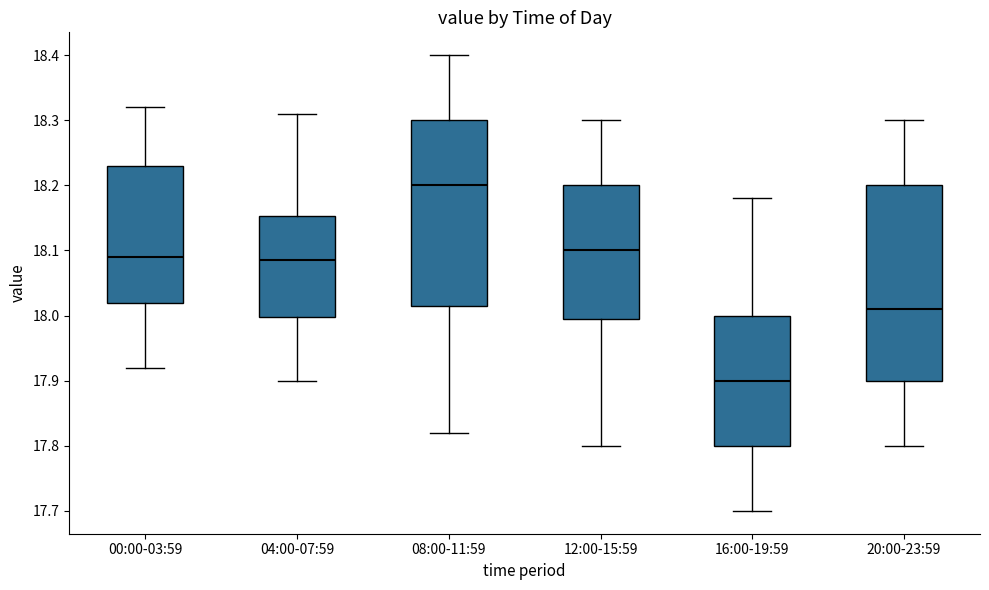

Where does the upper whisker of the box for 16:00-19:59 end on the y-axis? The values are not printed on the chart, so give them approximately, as read against the axis.

18.18